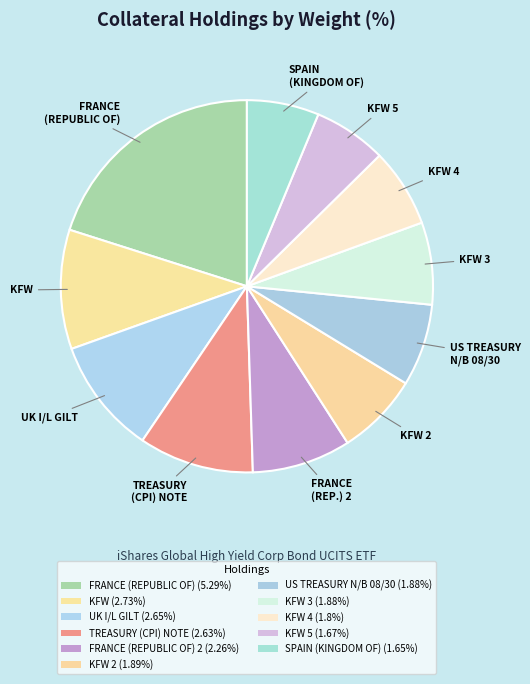

How many segments does this pie chart have?

11